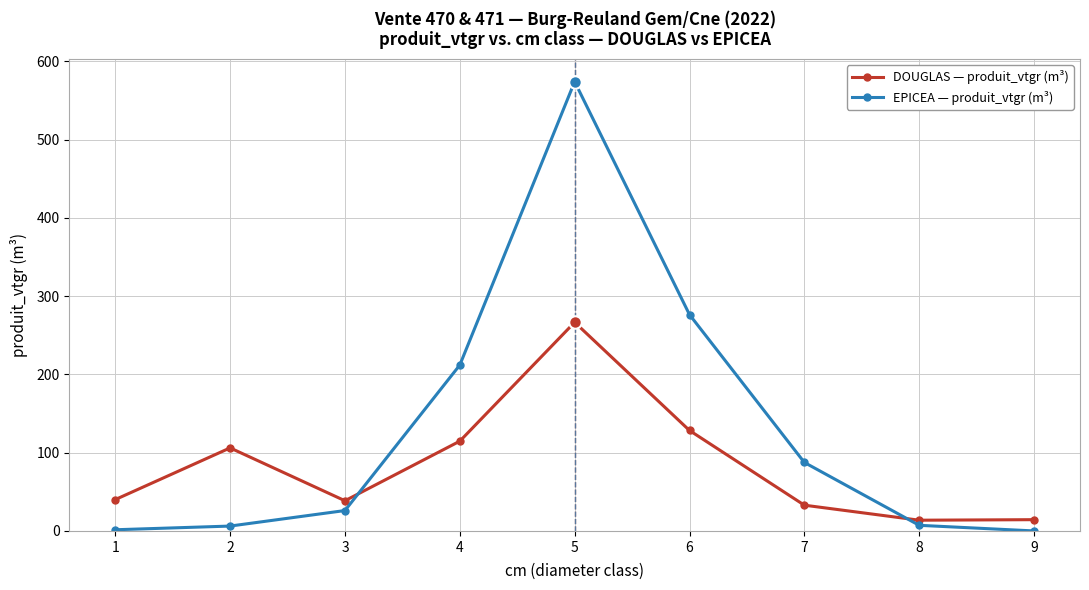

Is it true that EPICEA — produit_vtgr (m³) equals 87.5 at 7?

True